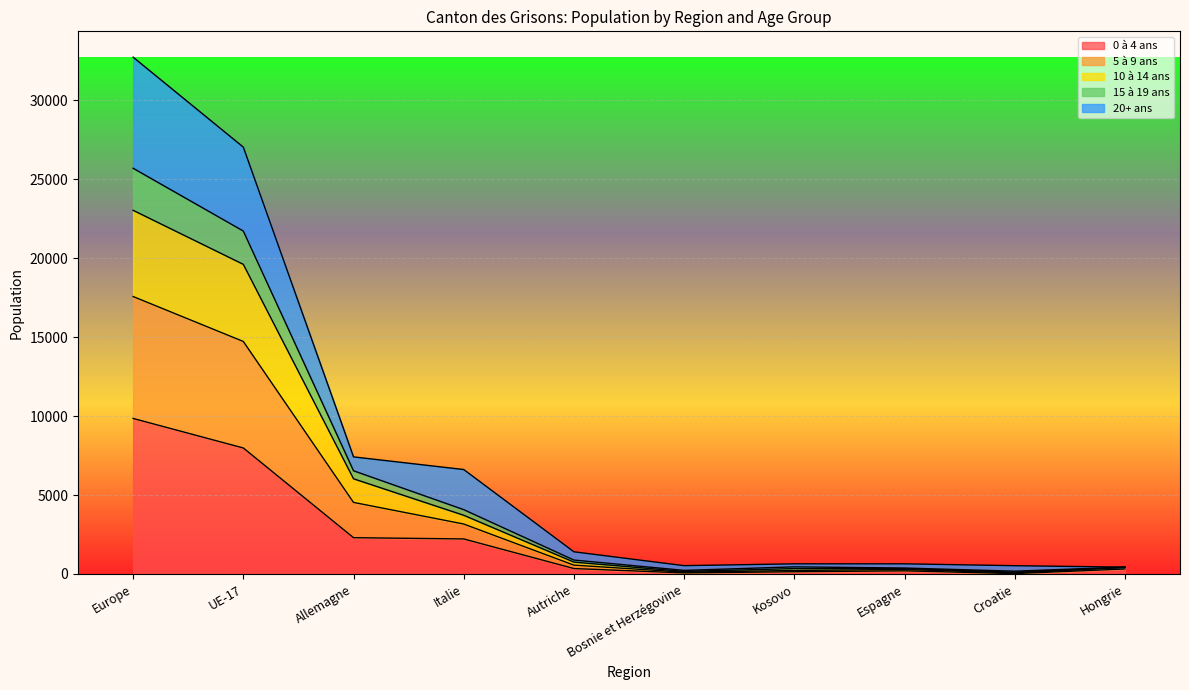

What is the difference between the maximum and minimum values in the 0 à 4 ans series?

9826